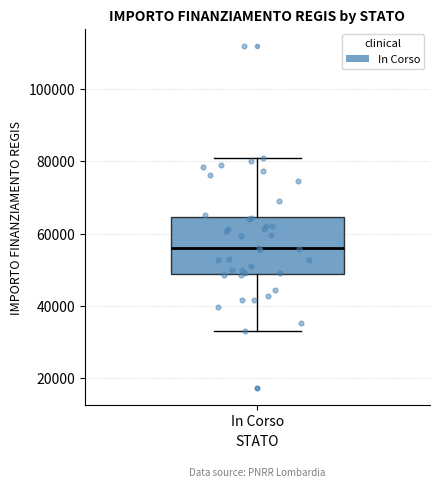

Transcribe this box plot: give where the median line is, the range the box spans, and where the two whiskers end, as read against the y-axis. The values are not printed on the chart, so give them approximately, as read against the axis.

median 56000, box 50000 to 64000, whiskers 32000 to 80000